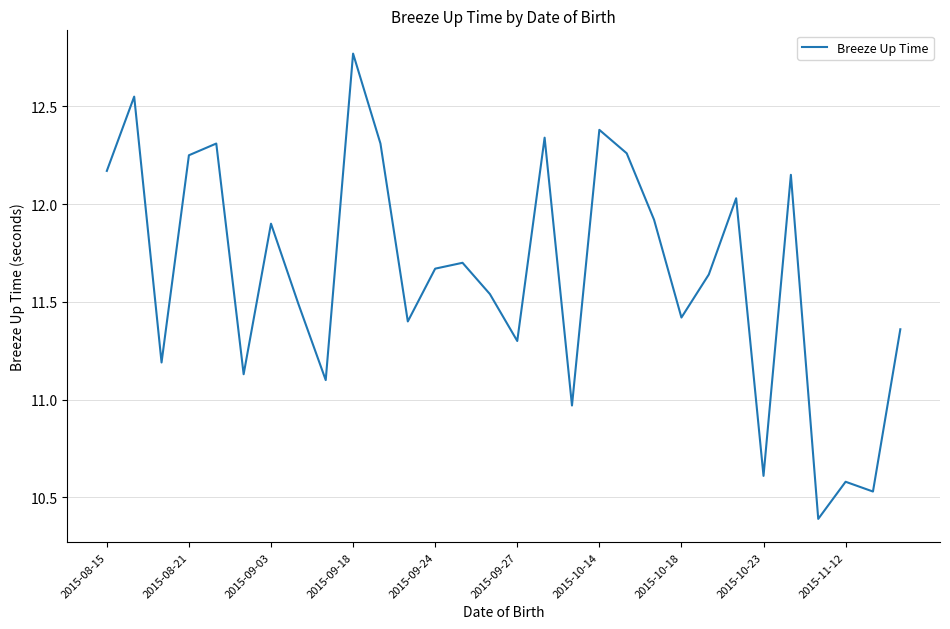

What is the smallest value displayed?

10.4